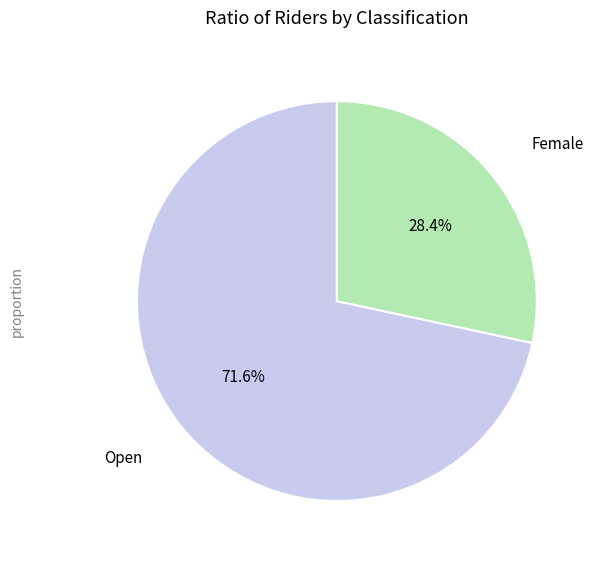

True or false: Female accounts for 15% of the total.

False